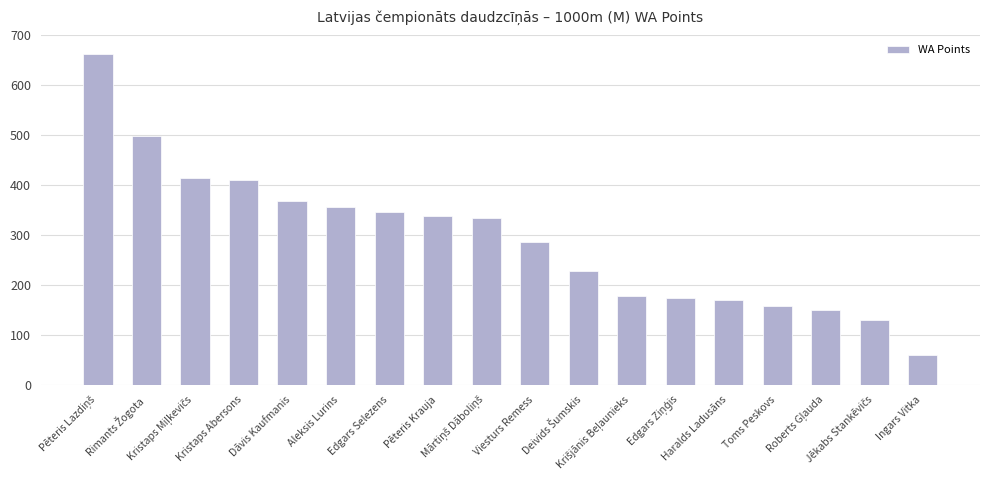

What is the value of the 2nd bar from the left?

498